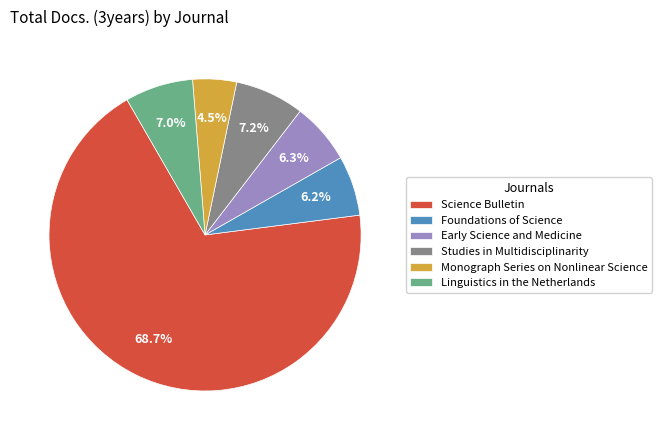

How many segments does this pie chart have?

6